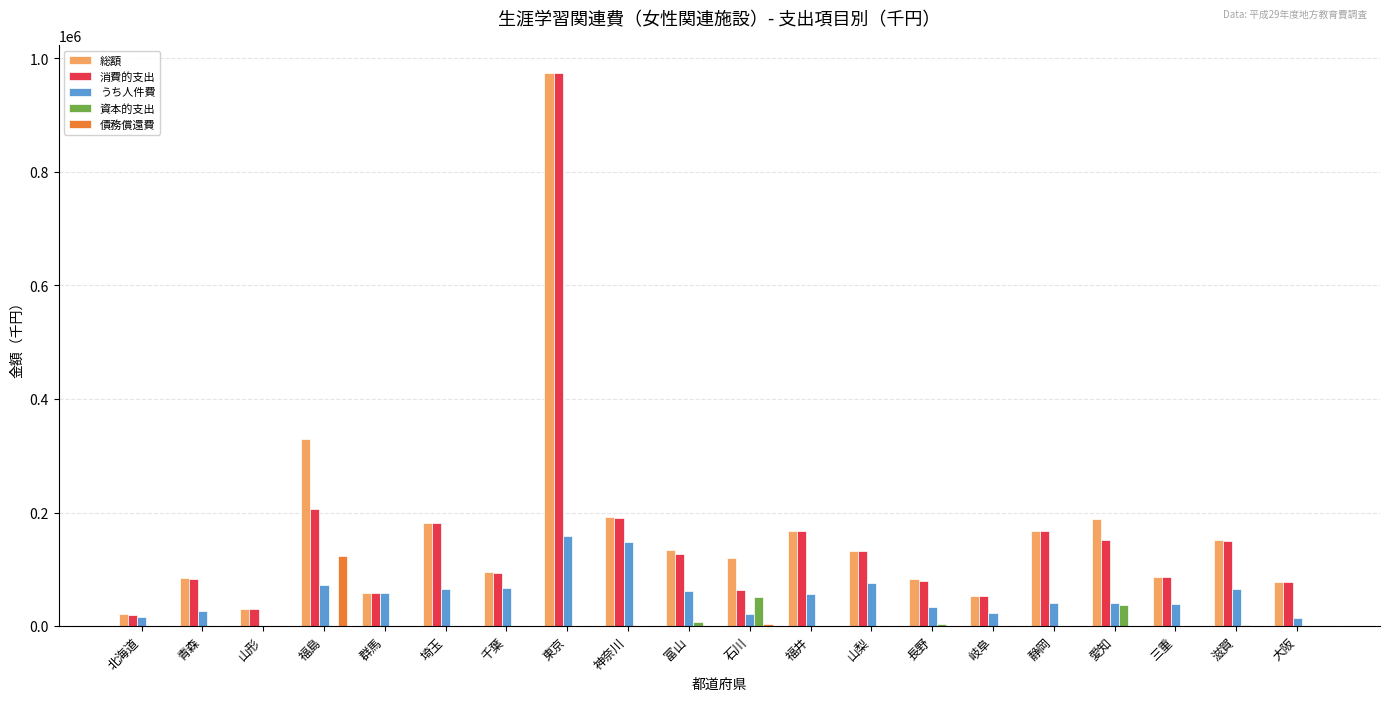

What is the approximate value of 総額 at 愛知, to the nearest 100?

189100